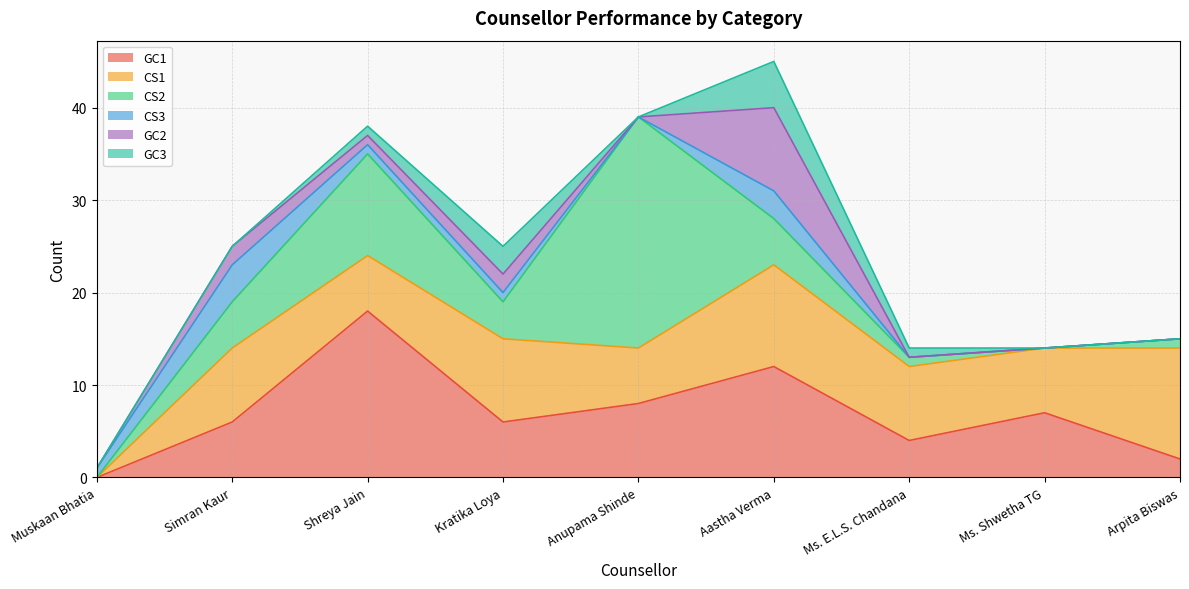

How many values in the GC1 series exceed 6?

4